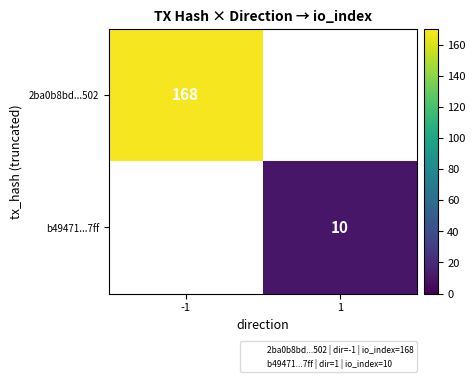

True or false: 2ba0b8bd...502 has a value of 35 at -1.

False